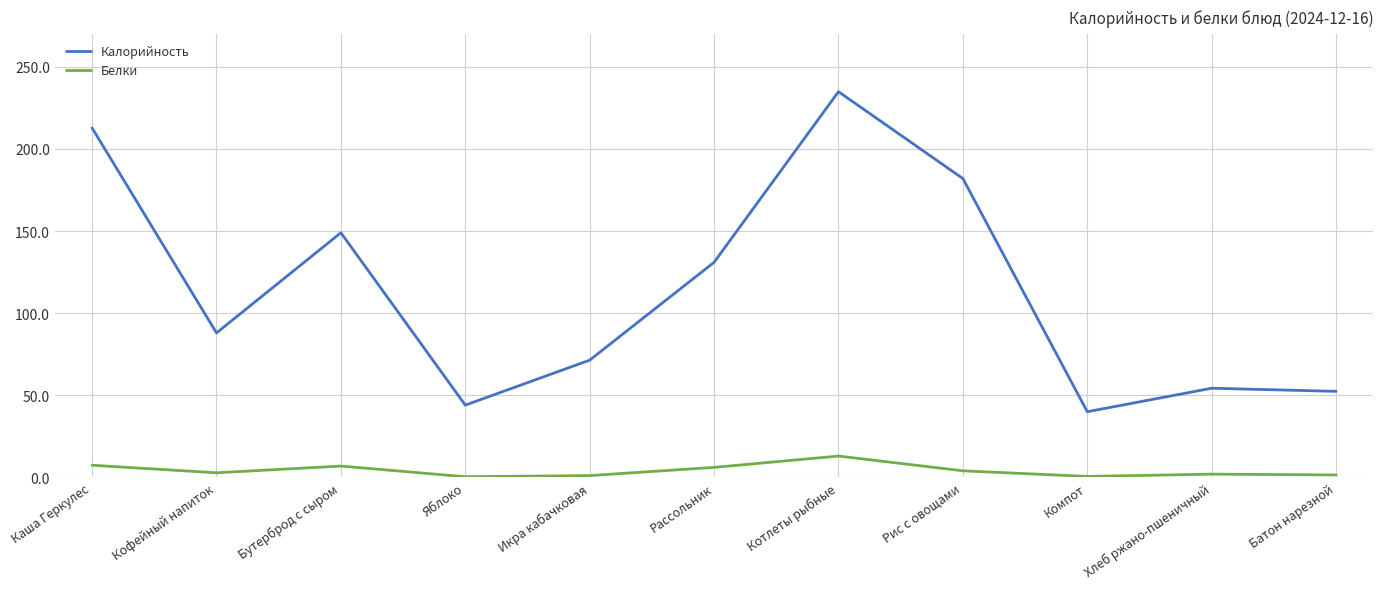

Count the number of categories in the chart.

11